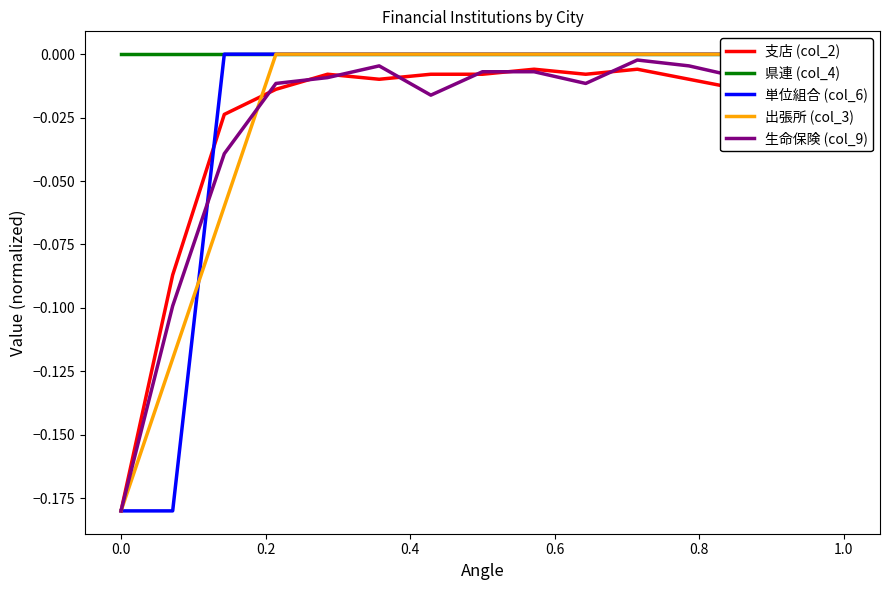

Which series has the largest total across all categories?

県連 (col_4)